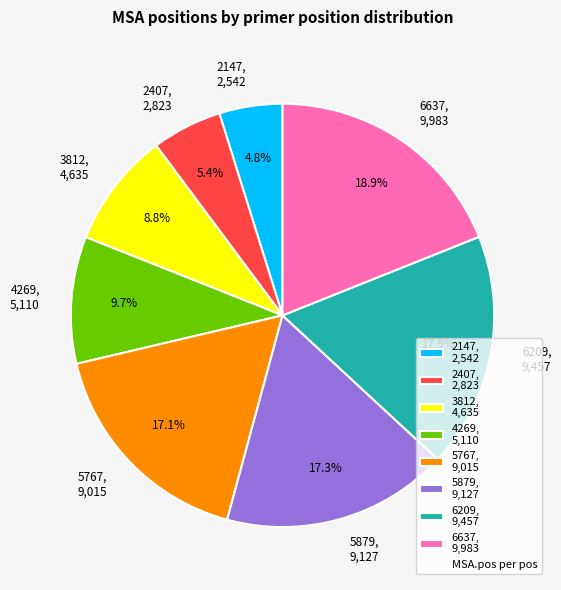

Between 3812 and 4269, which is larger?

4269